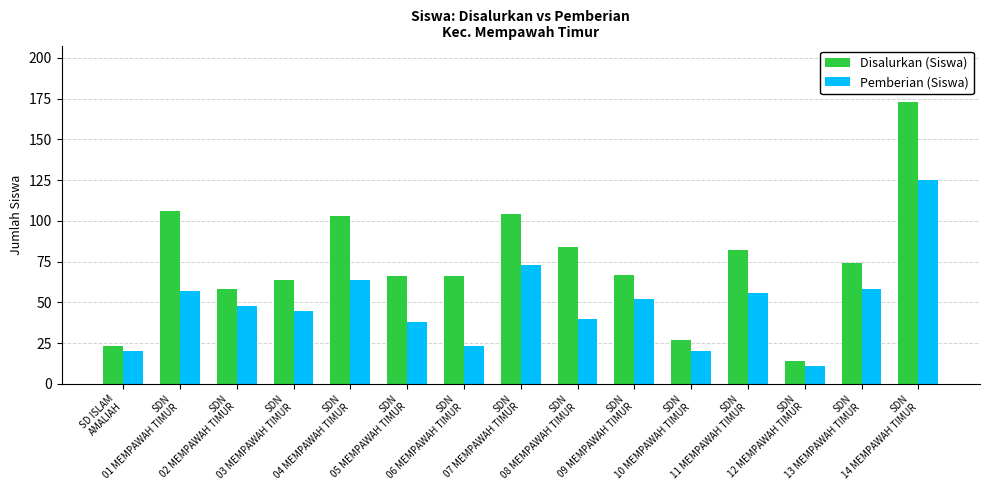

Where does the Pemberian (Siswa) series first go above 48?

SDN
01 MEMPAWAH TIMUR